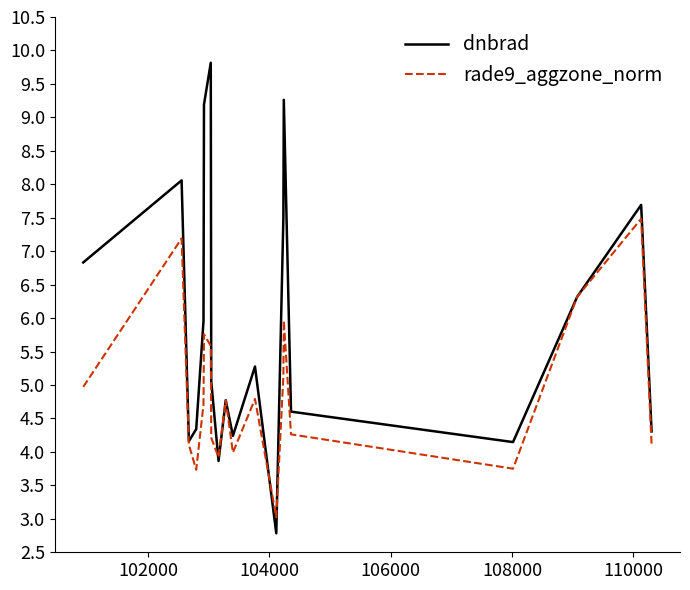

What is the average value of the rade9_aggzone_norm series?

4.9